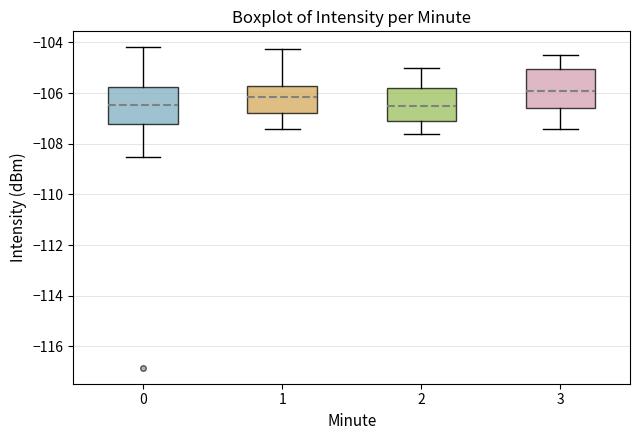

Reading left to right, read every box against the y-axis: the position of its median line, the range the box covers, and the ends of its whiskers. The values are not printed on the chart, so give them approximately, as read against the axis.

0: median -106.4, box -107.2 to -105.8, whiskers -108.6 to -104.2
1: median -106.2, box -106.8 to -105.8, whiskers -107.4 to -104.2
2: median -106.4, box -107.0 to -105.8, whiskers -107.6 to -105.0
3: median -105.8, box -106.6 to -105.0, whiskers -107.4 to -104.4